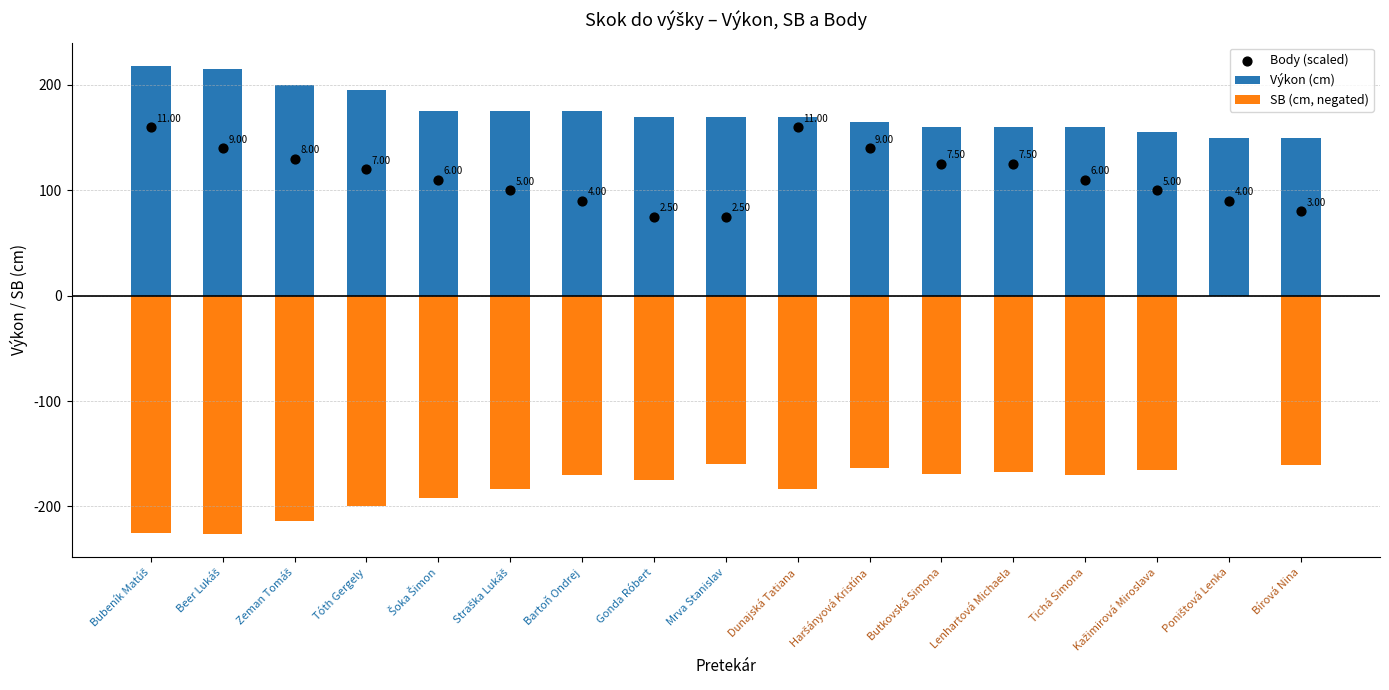

At how many categories does at least one series exceed 24?

17